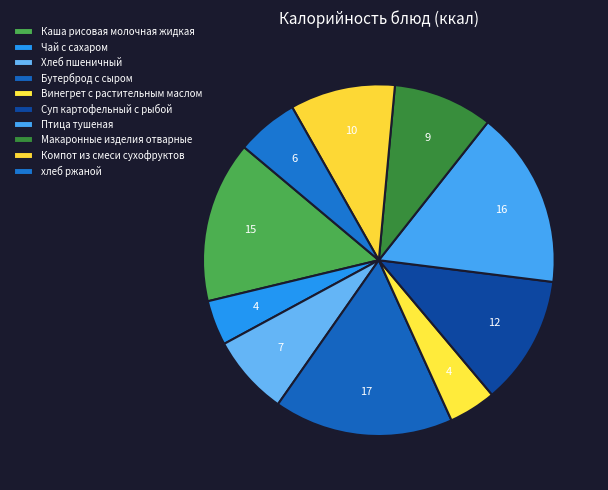

How many segments does this pie chart have?

10